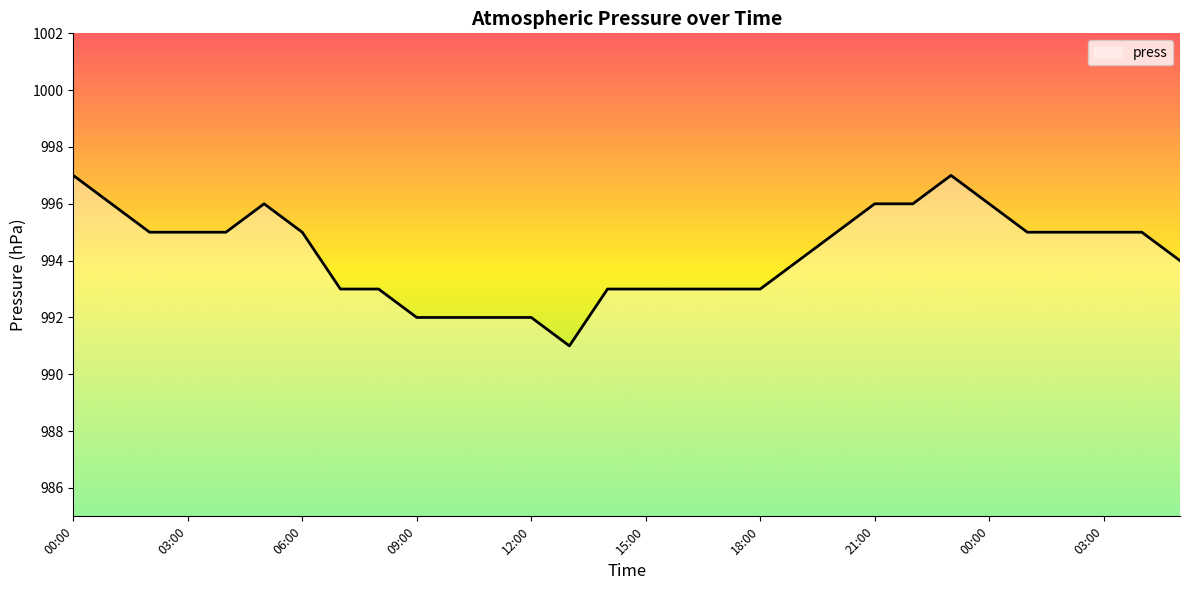

What is the greatest value displayed?

997